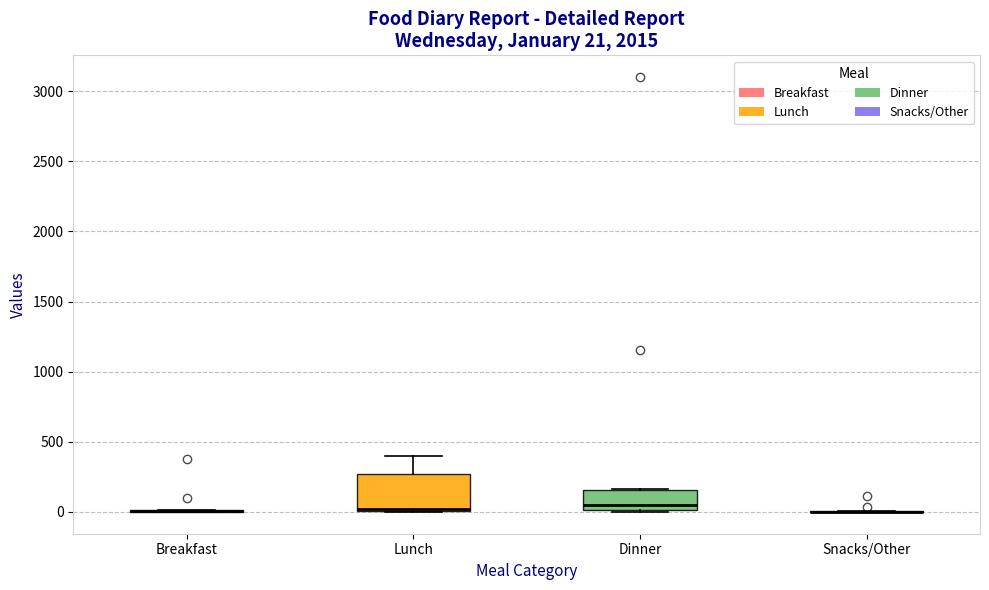

Which box is the tallest, from its lower edge to its upper edge?

Lunch